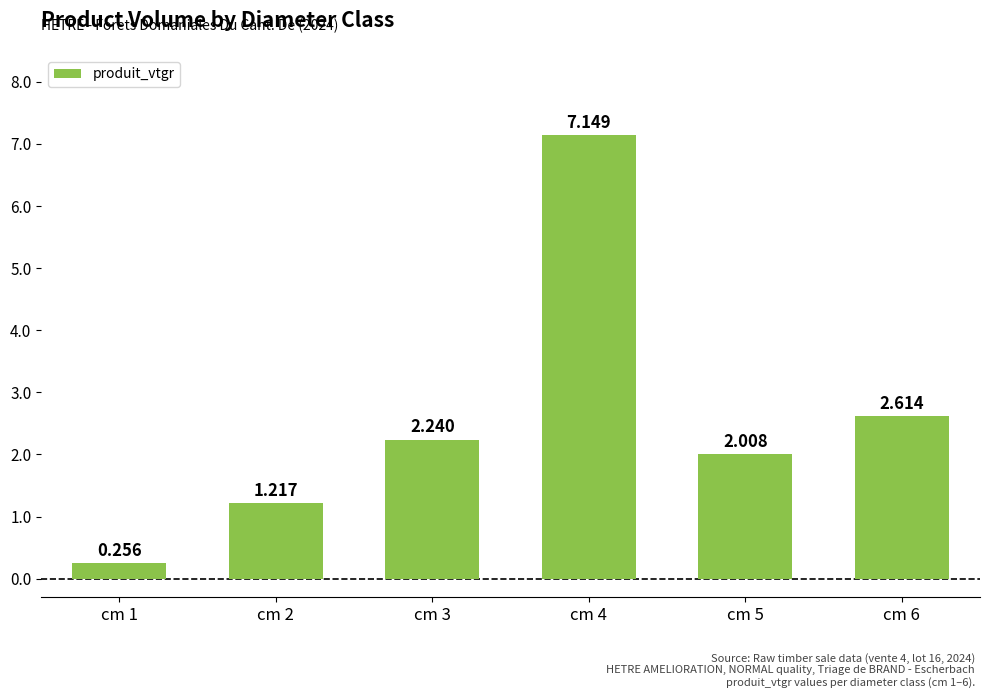

The chart shows a value of 4.3 at cm 6. True or false?

False